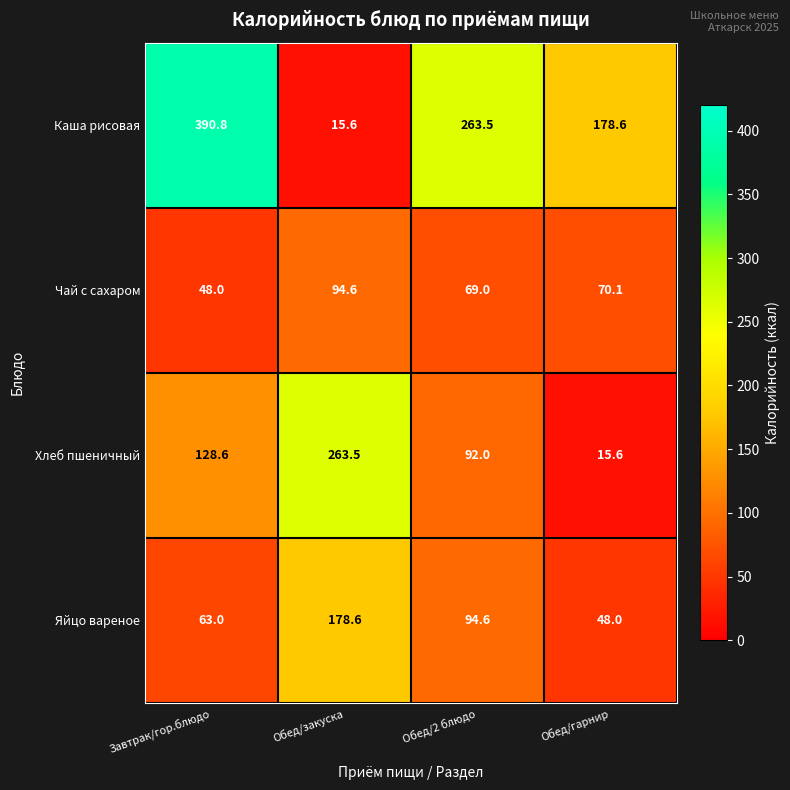

Read the Чай с сахаром value at Обед/закуска.

94.6